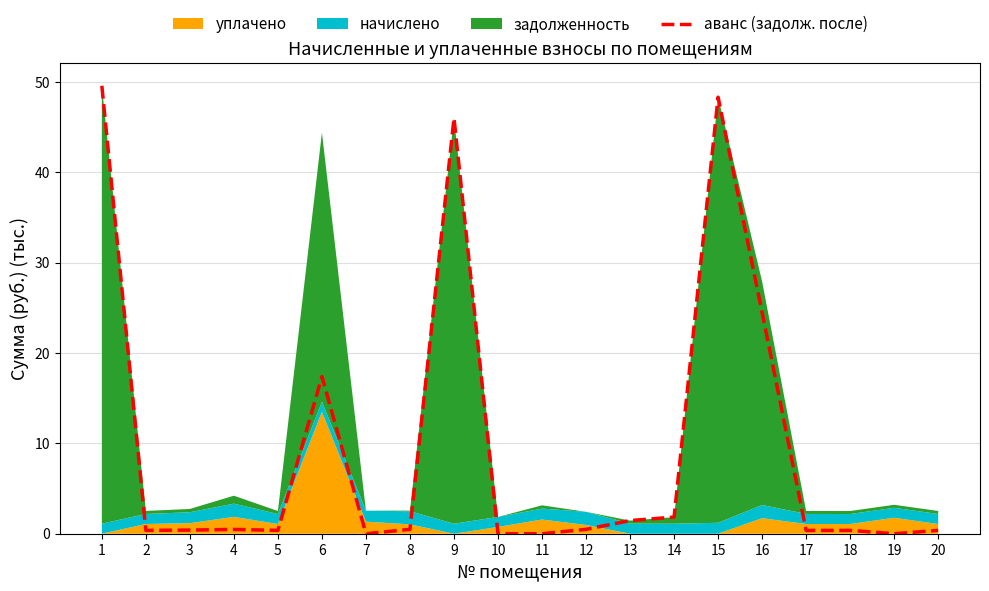

What is the value of the 14th point from the left?

1.8